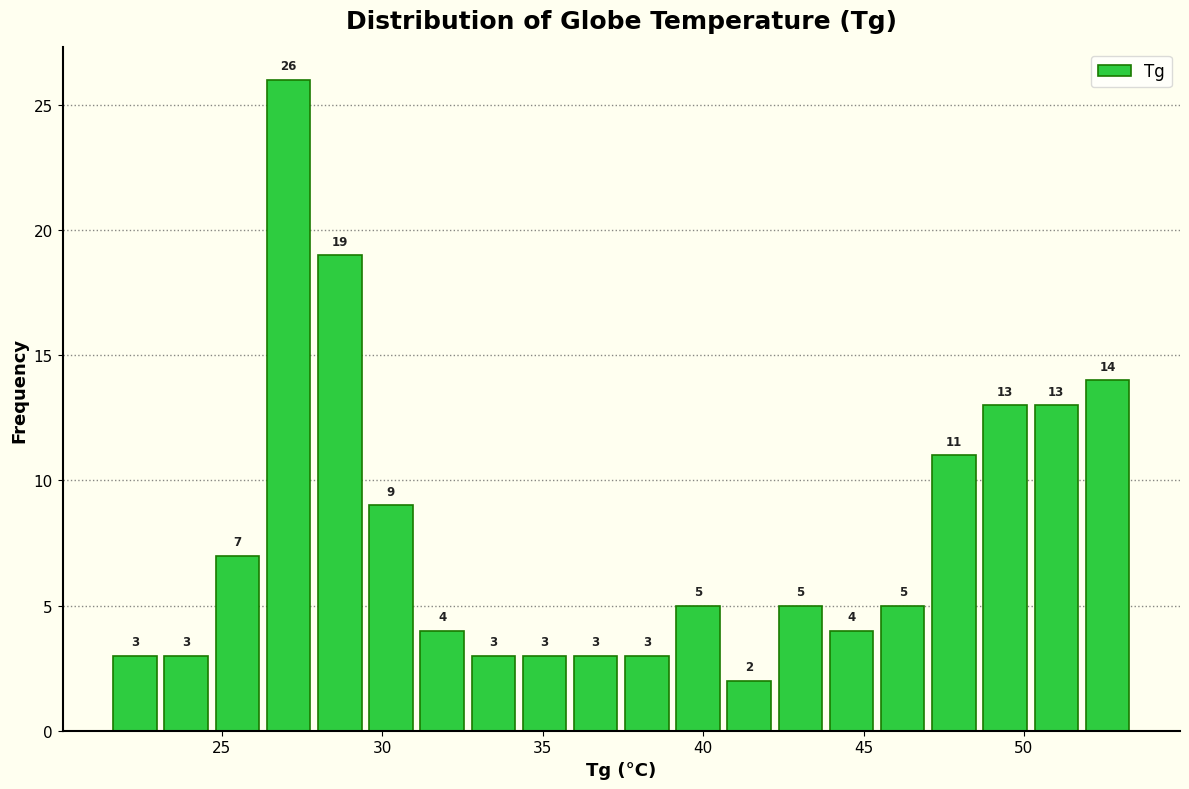

Read against the x-axis, roughly where is the centre of the tallest bar?

27.0